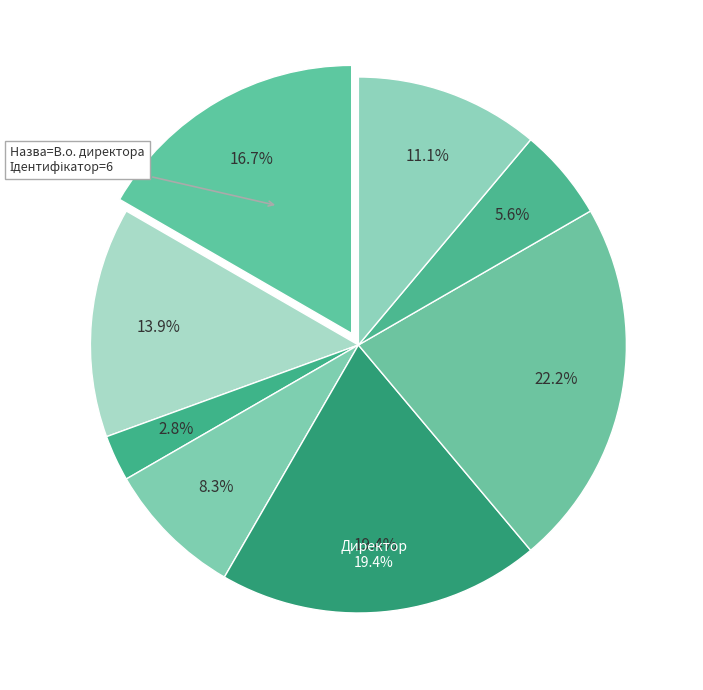

Count the number of slices in the pie.

8